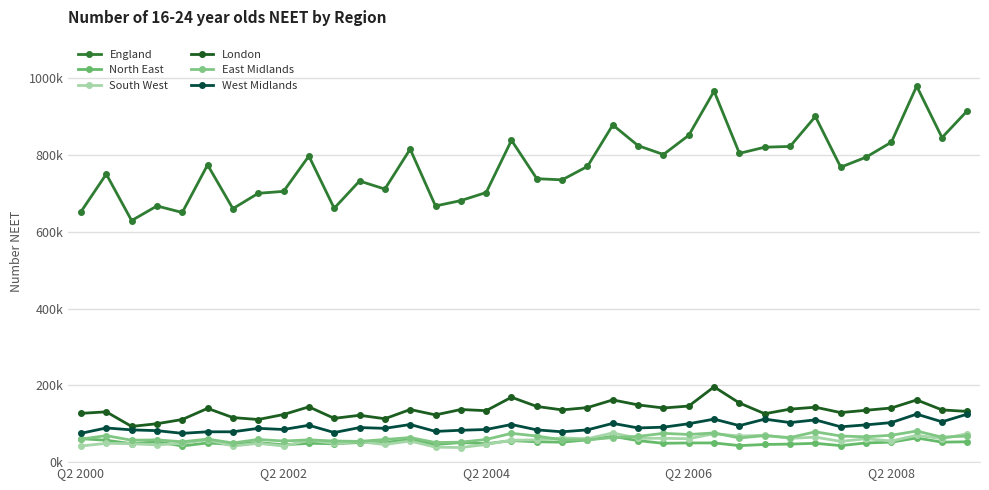

How many interior local peaks does the England series have?

11